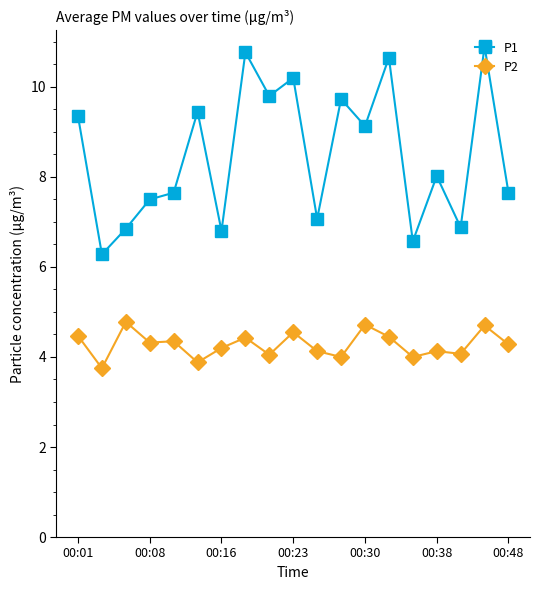

True or false: P2 and P1 cross at least once.

False